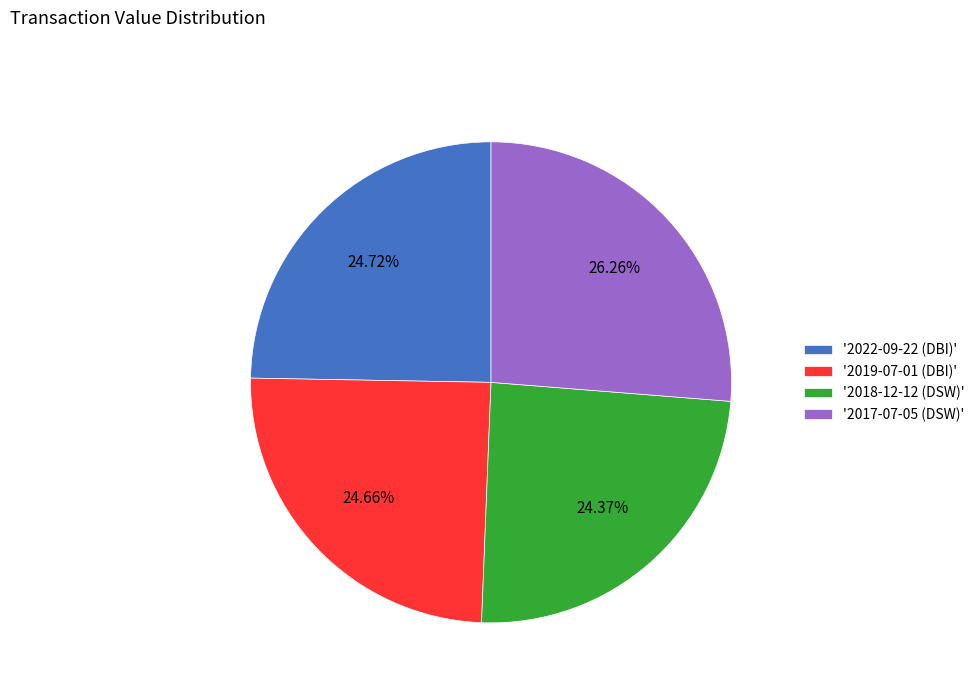

Count the number of slices in the pie.

4